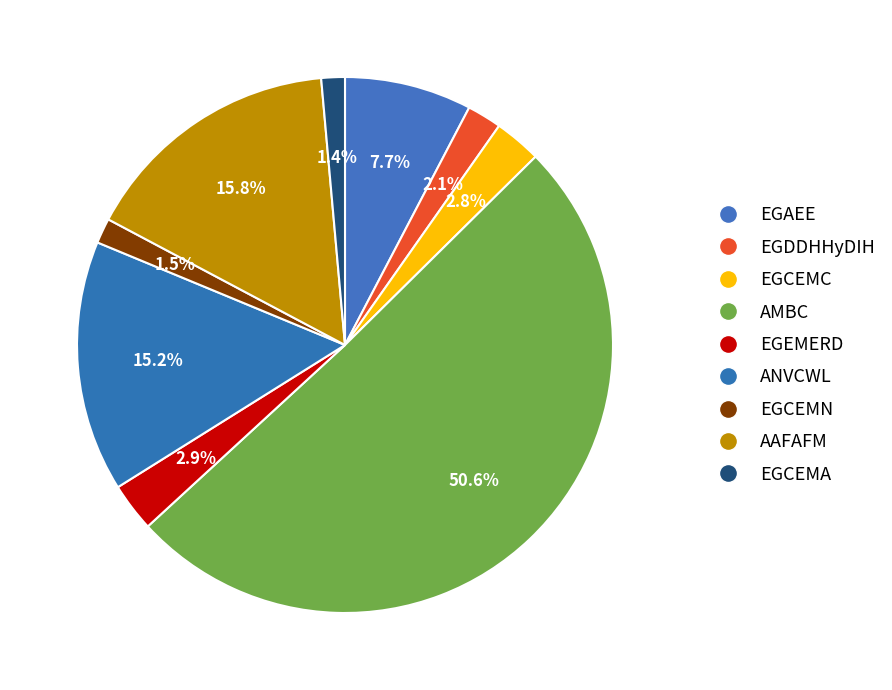

How many slices are in this pie chart?

9